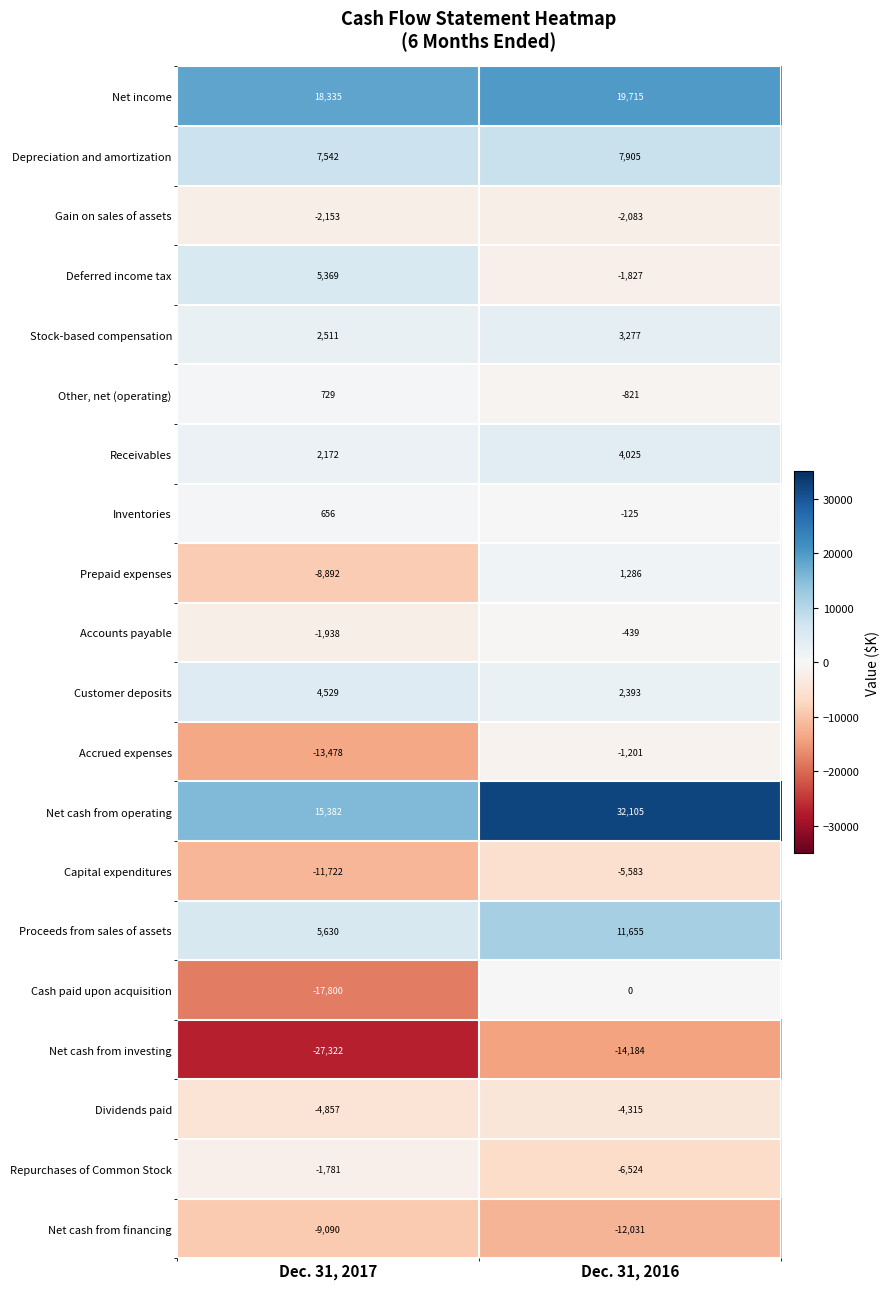

Is the value of Capital expenditures at Dec. 31, 2017 greater than the value of Depreciation and amortization at Dec. 31, 2017?

No